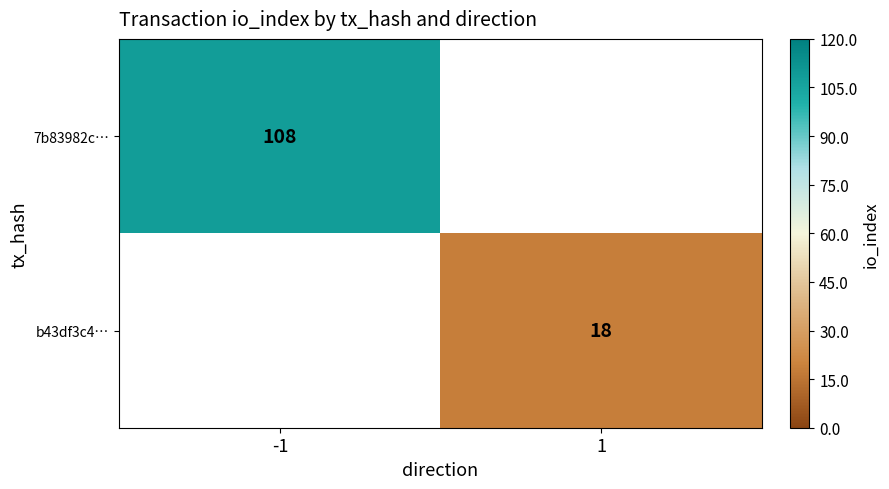

How many series are shown in this chart?

2